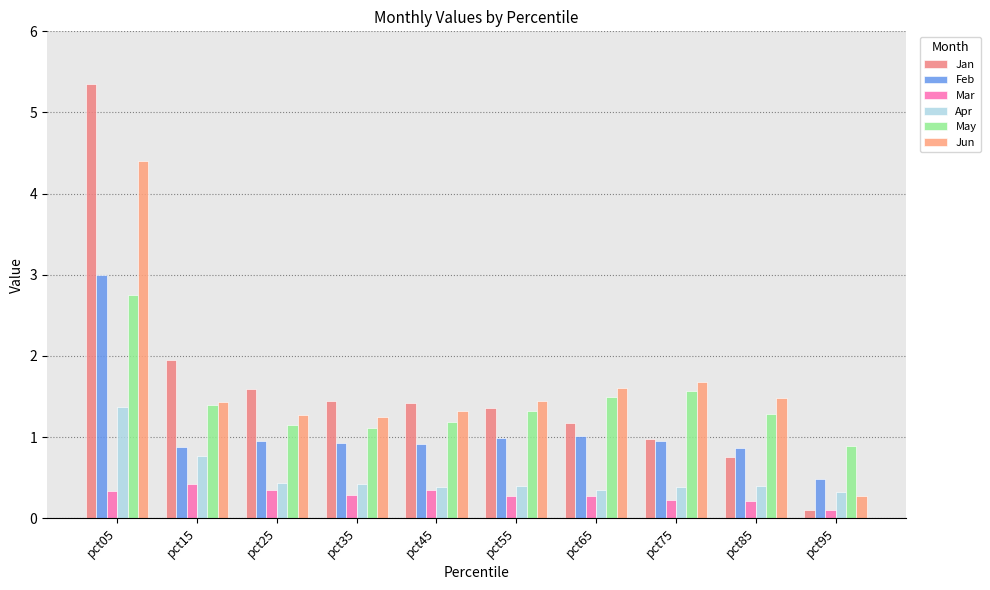

At which category is the sum across all series the highest?

pct05